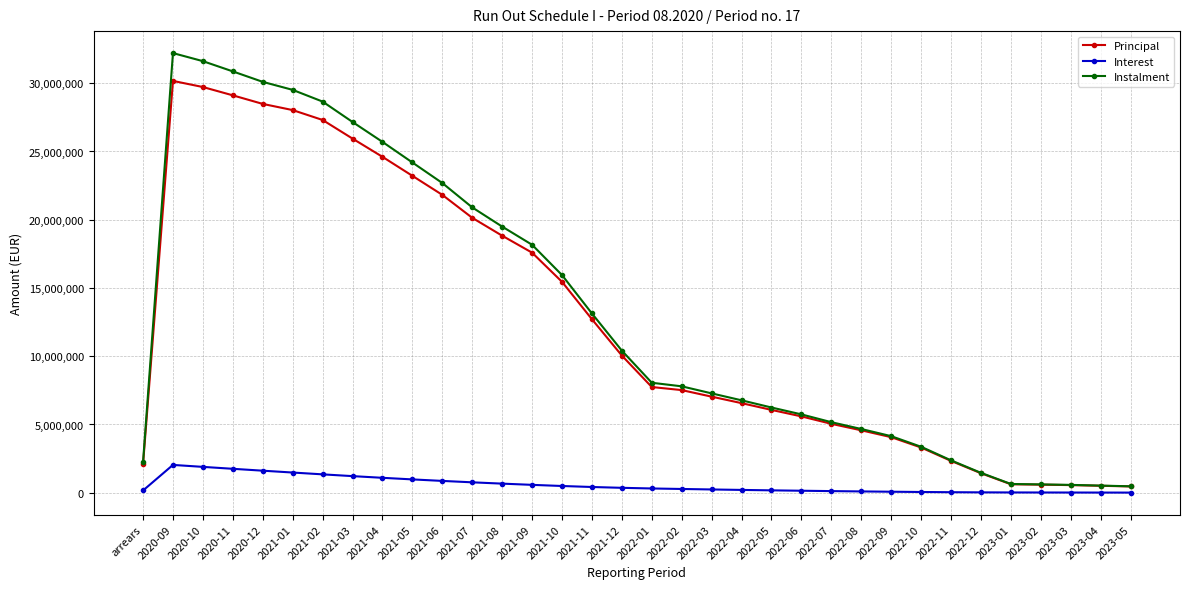

What is the total value across all series at 2020-10?

63234234.2